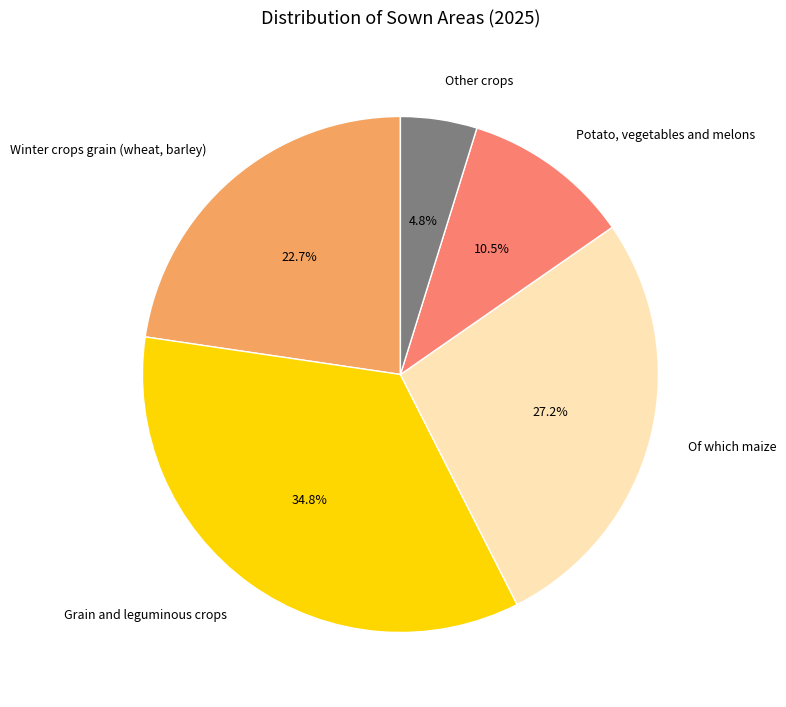

Is it true that Winter crops grain (wheat, barley) is 23% of the pie?

True